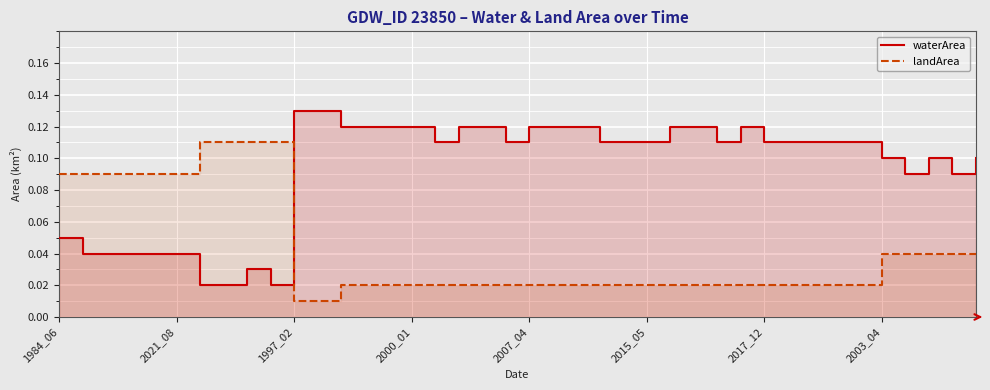

What is the difference between the maximum and second lowest values in the landArea series?

0.1